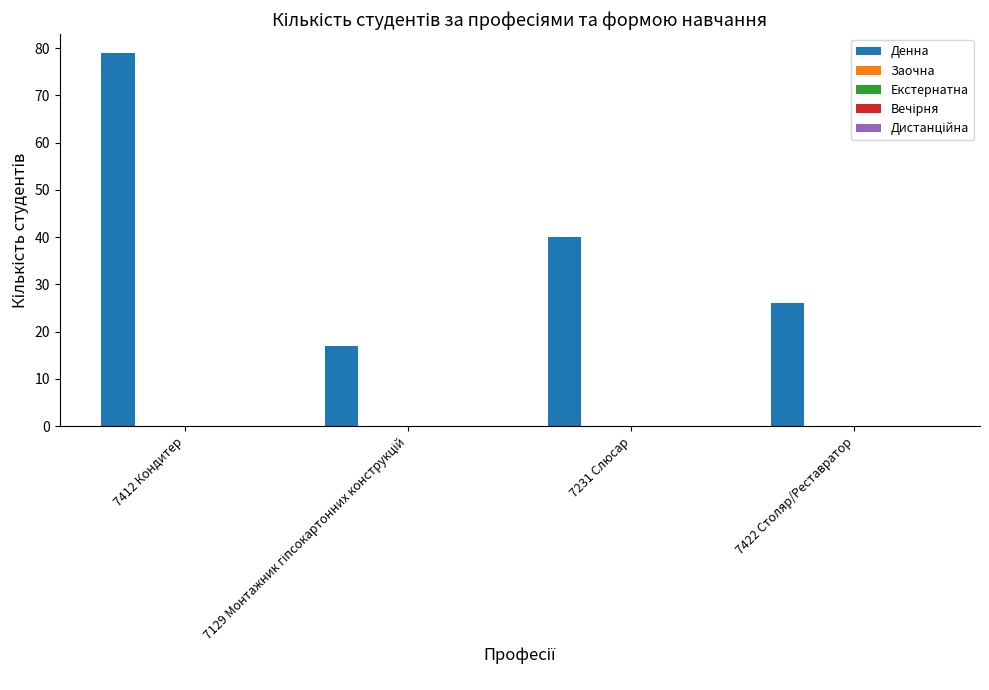

Reading left to right, list all the values displayed in this chart.

79	17	40	26